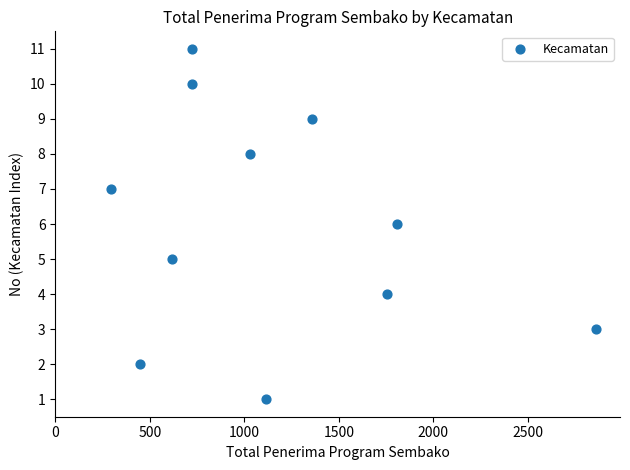

What is the range of Y values (max minus min)?

10